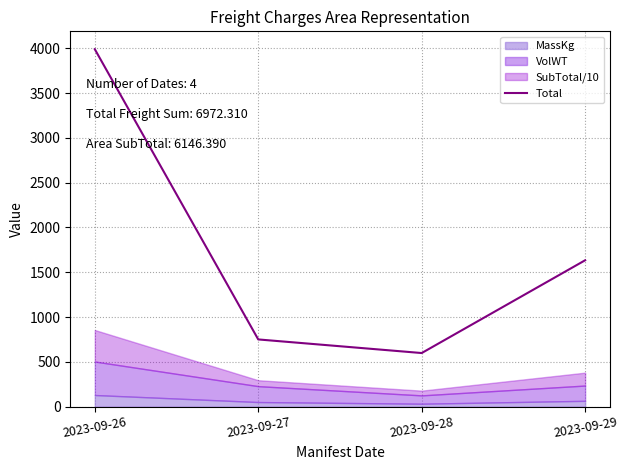

List the labels in order of value, largest first.

2023-09-26, 2023-09-29, 2023-09-27, 2023-09-28